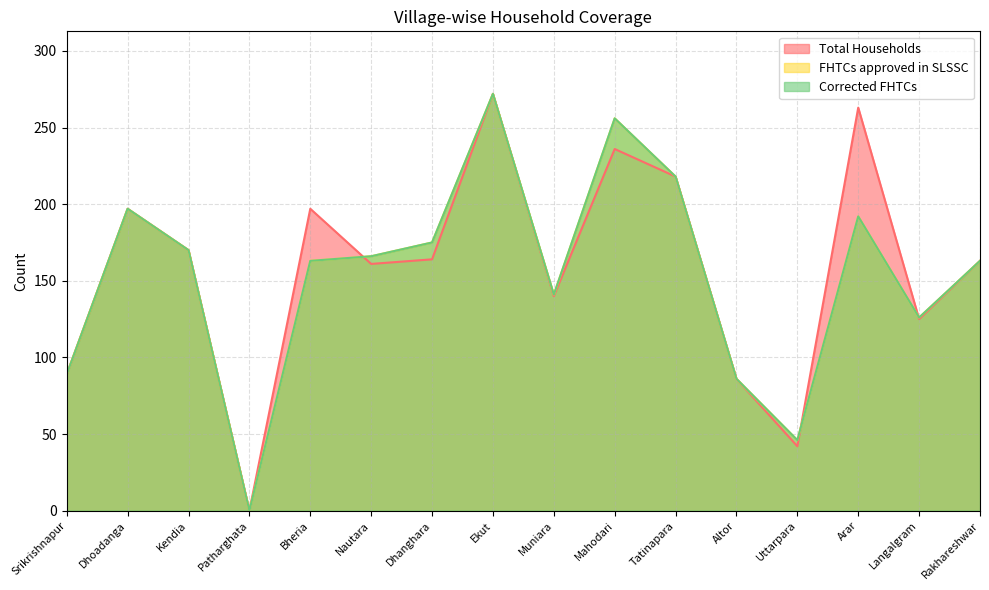

Rank the series by their maximum value, from highest to lowest.

Total Households, FHTCs approved in SLSSC, Corrected FHTCs